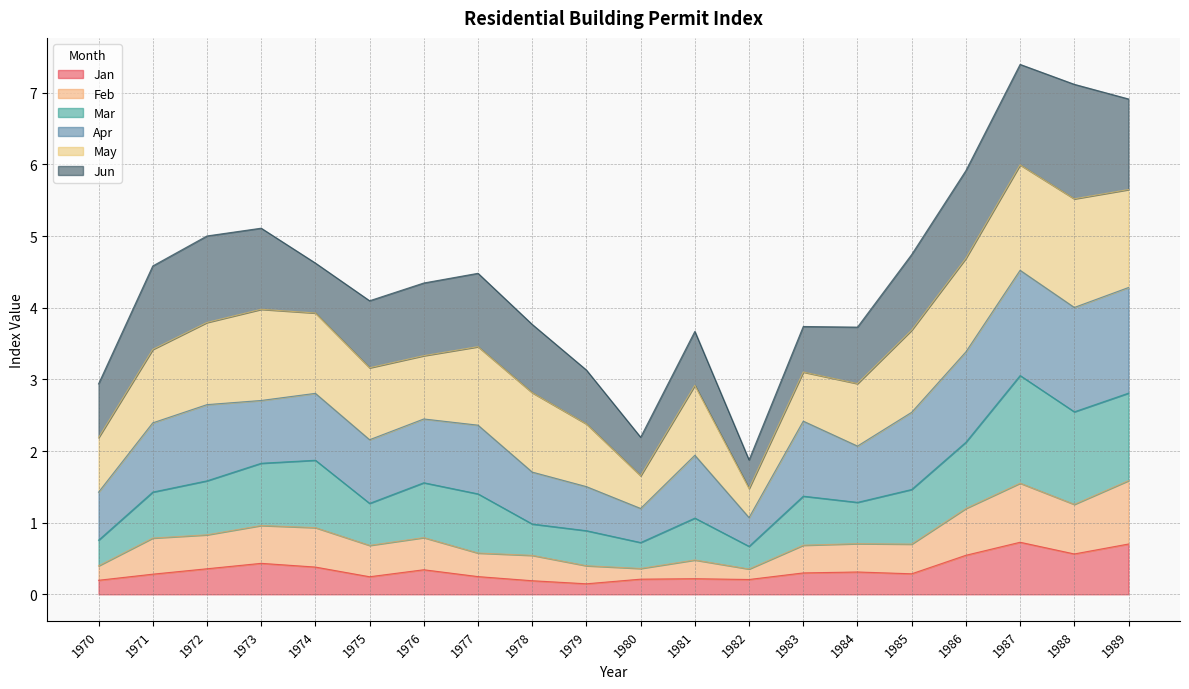

At which category does the chart reach its minimum across all series?

1979